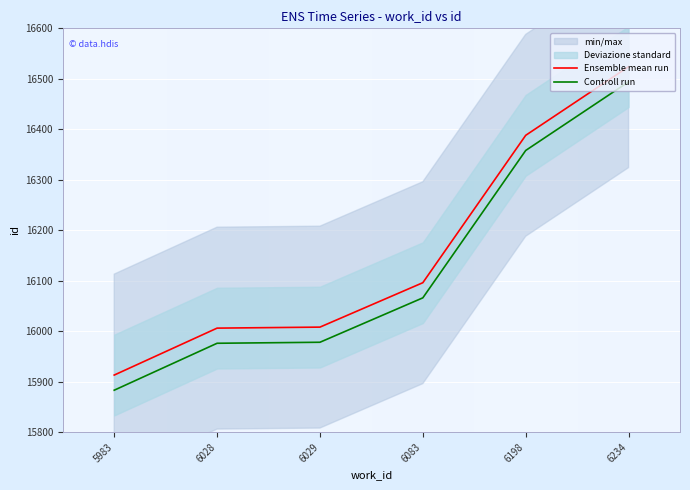

Read the Controll run value at 6029.

15978